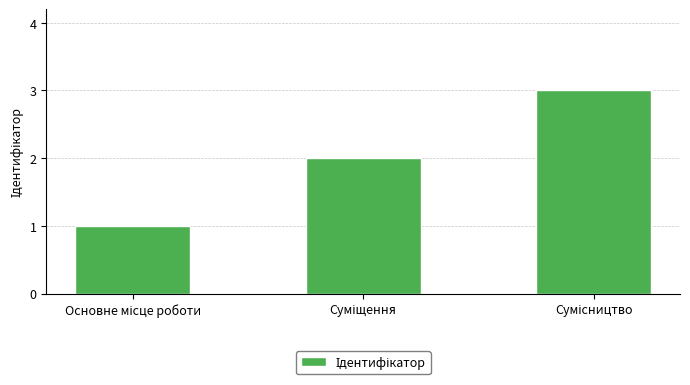

How many distinct data groups are displayed?

1